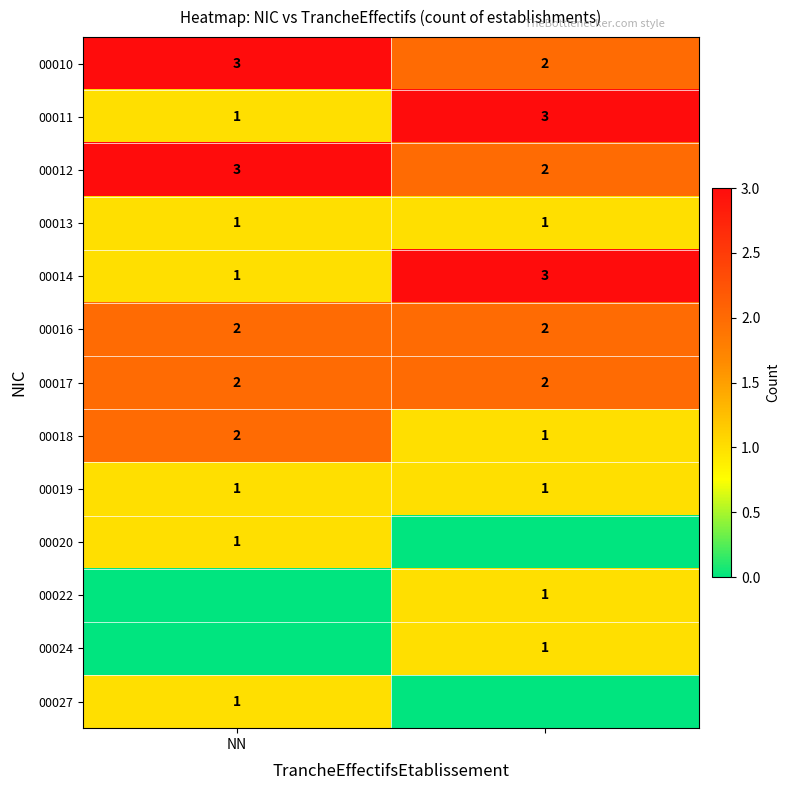

At how many categories does at least one series exceed 0?

2